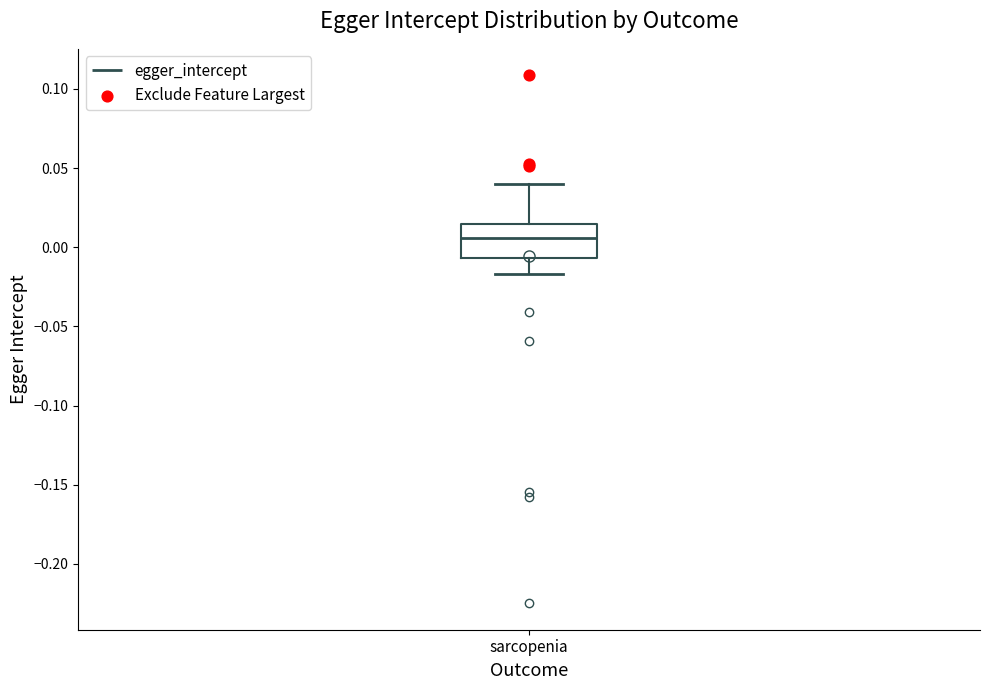

Where does the median line of the box for sarcopenia sit on the y-axis? The values are not printed on the chart, so give them approximately, as read against the axis.

0.005